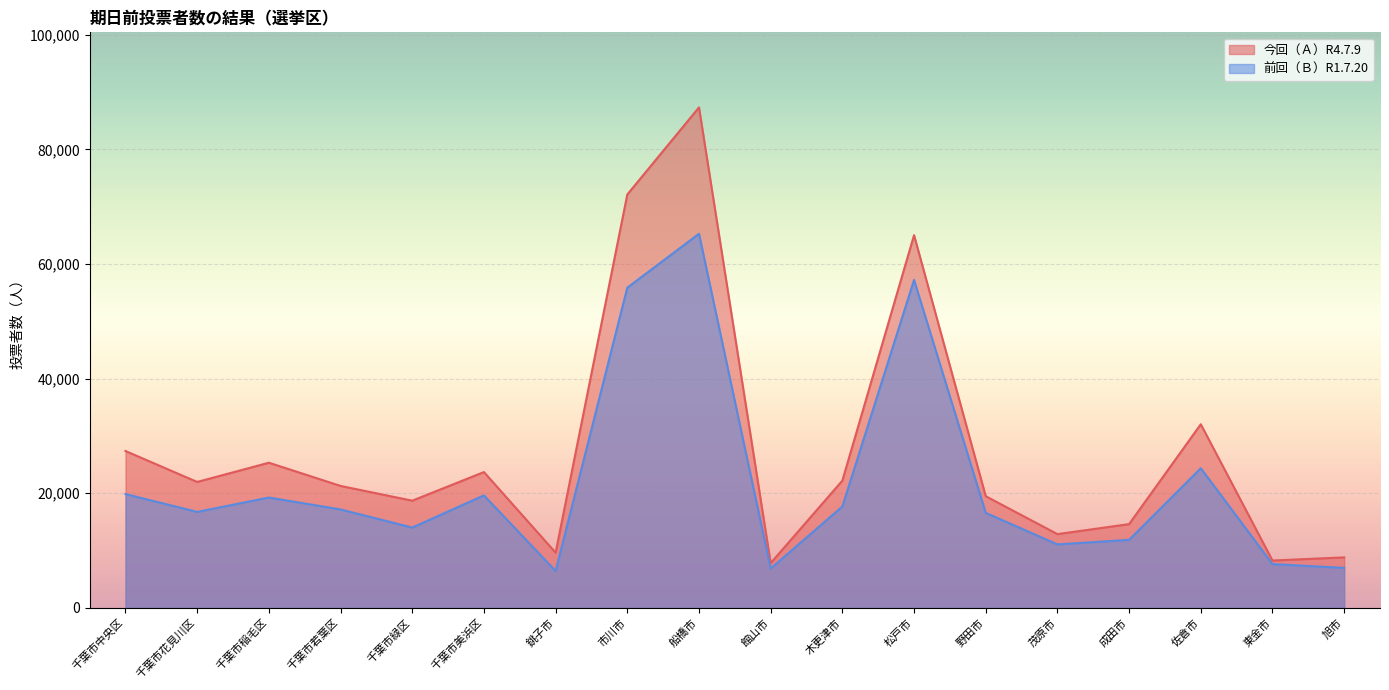

The 今回（Ａ）R4.7.9 series shows 12483 at 館山市. True or false?

False